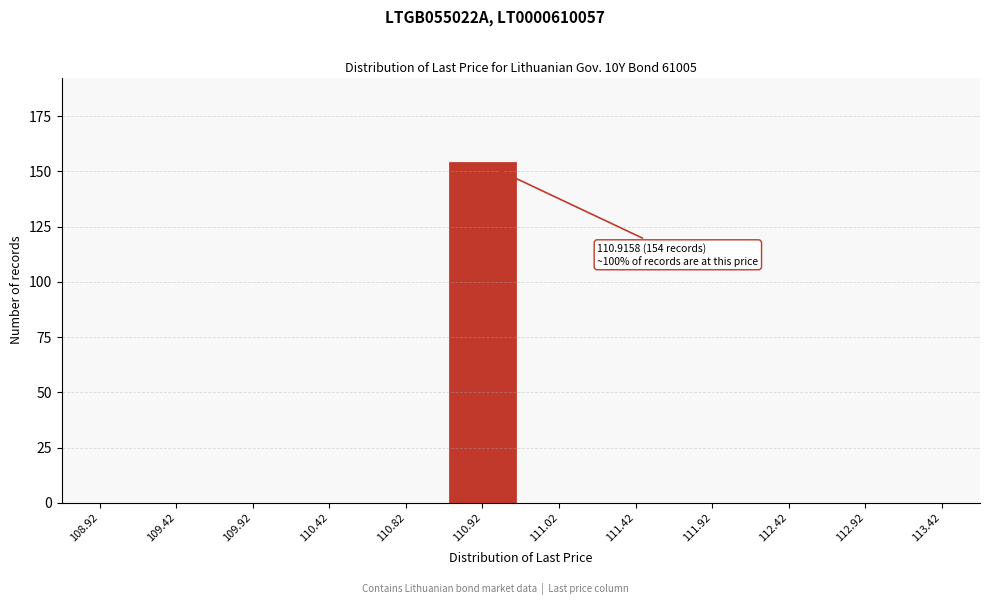

Reading right to left, what are all the values shown in this chart?

113.42=0	112.92=0	112.42=0	111.92=0	111.42=0	111.02=0	110.92=154	110.82=0	110.42=0	109.92=0	109.42=0	108.92=0